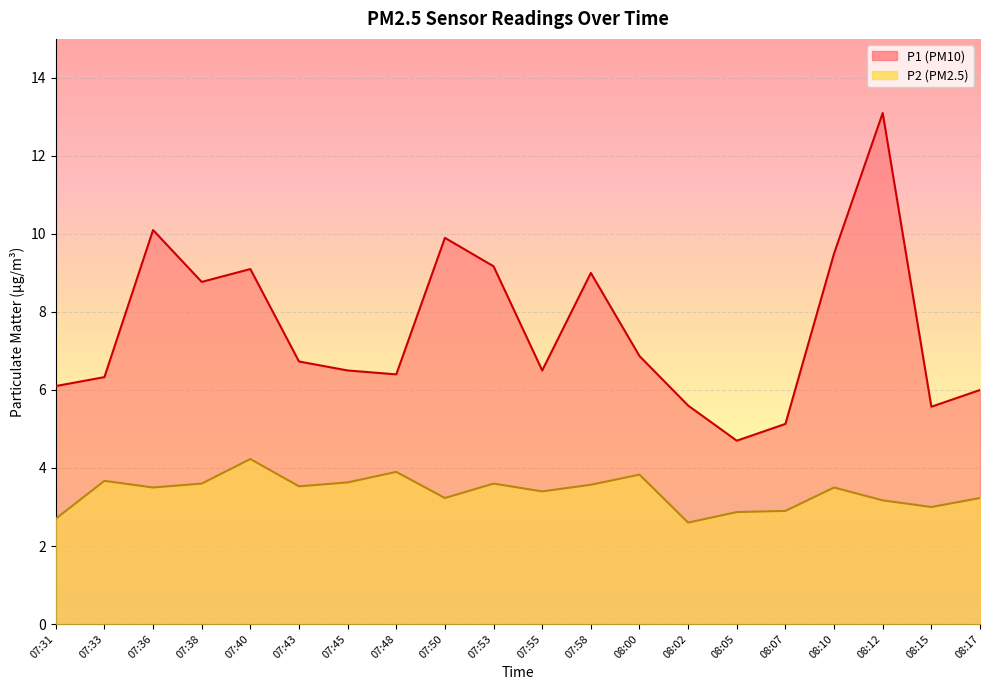

How many values in the P2 series exceed 3?

15